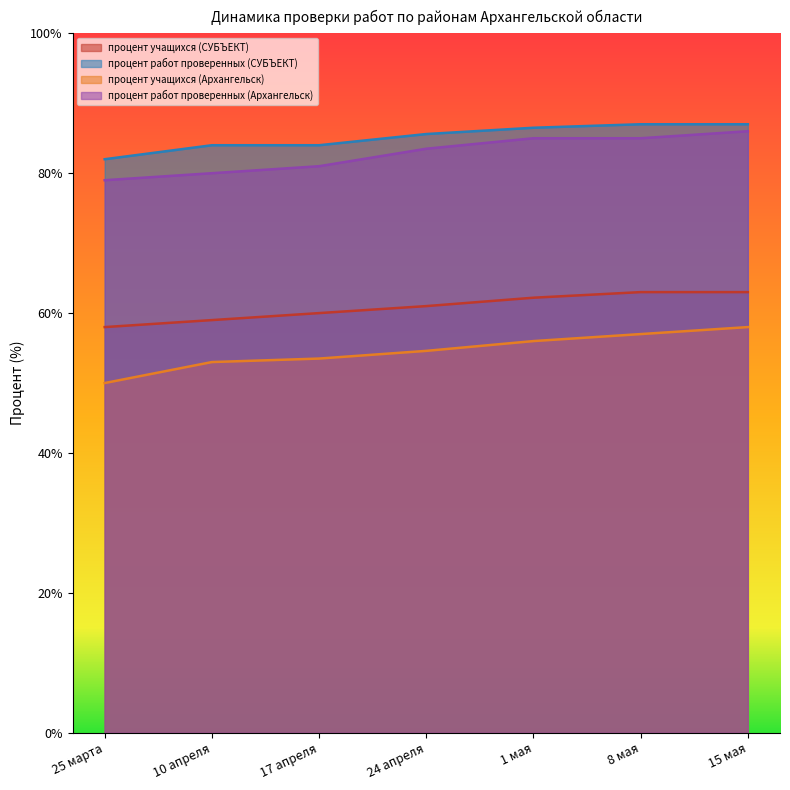

What is the label of the 4th point from the left?

24 апреля